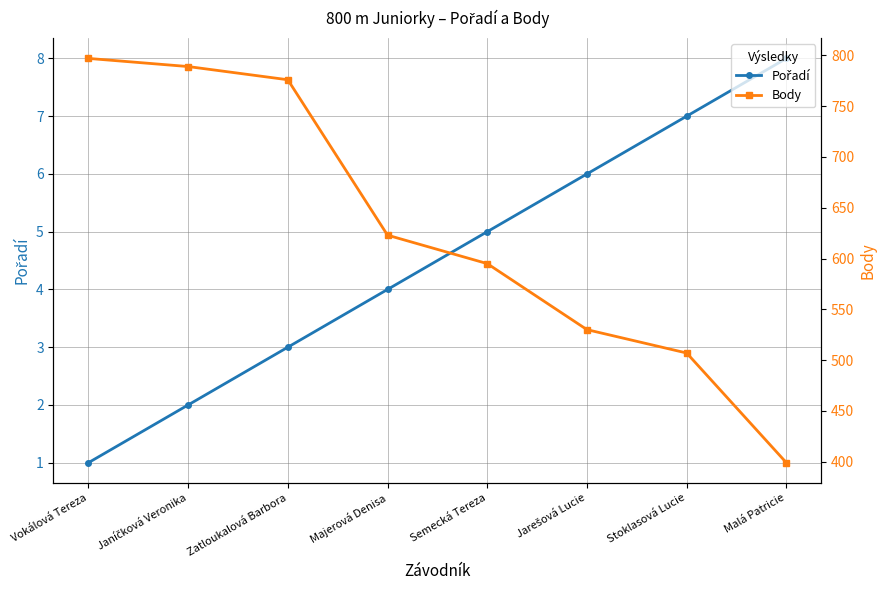

Count the Pořadí values in the range 3 to 7.

5